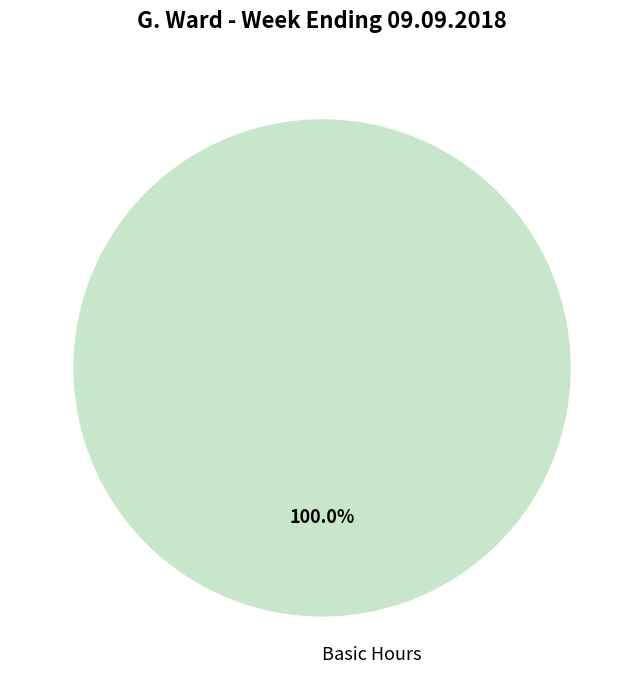

Is there a majority slice in this chart?

Yes